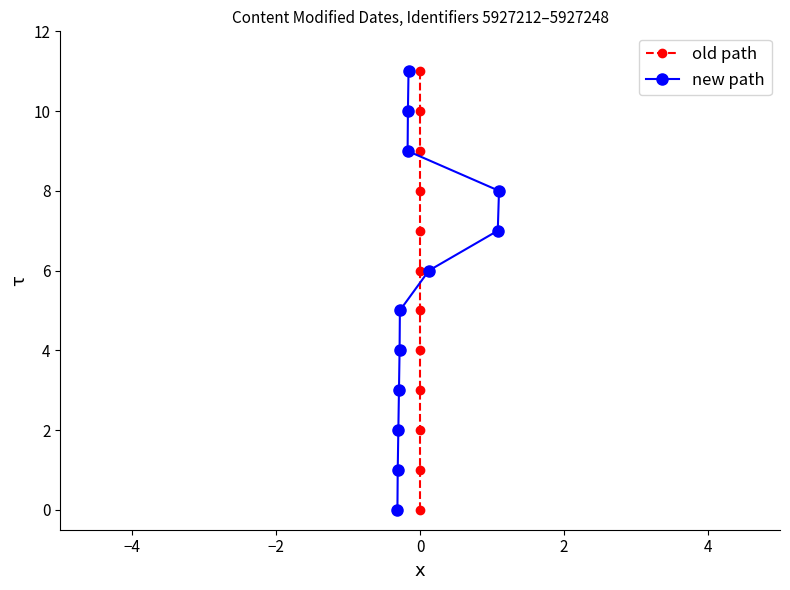

How many values in the old path series exceed 6?

5